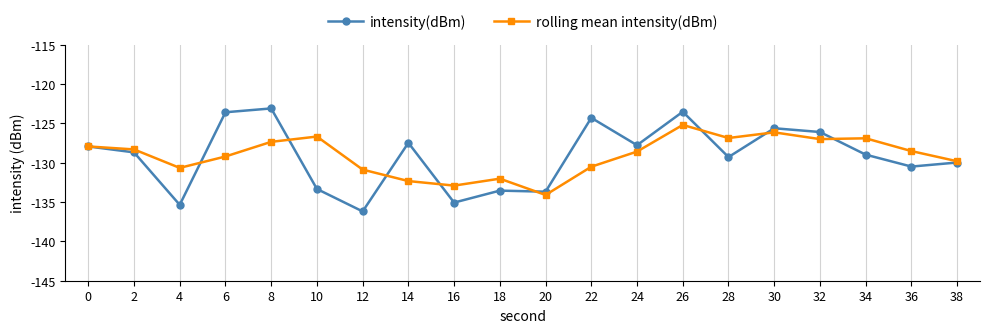

What value does the intensity(dBm) series have at 34?

-129.0